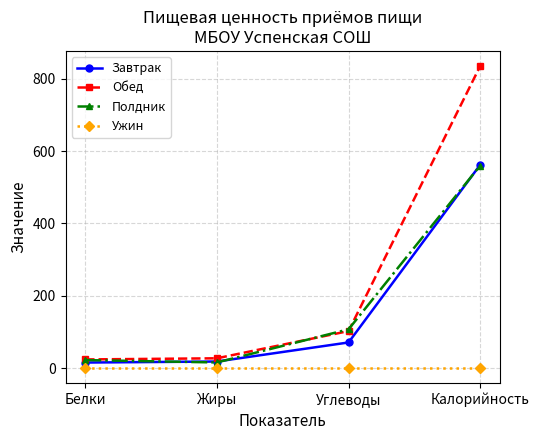

What is the difference between the second highest and minimum values in the Завтрак series?

55.6